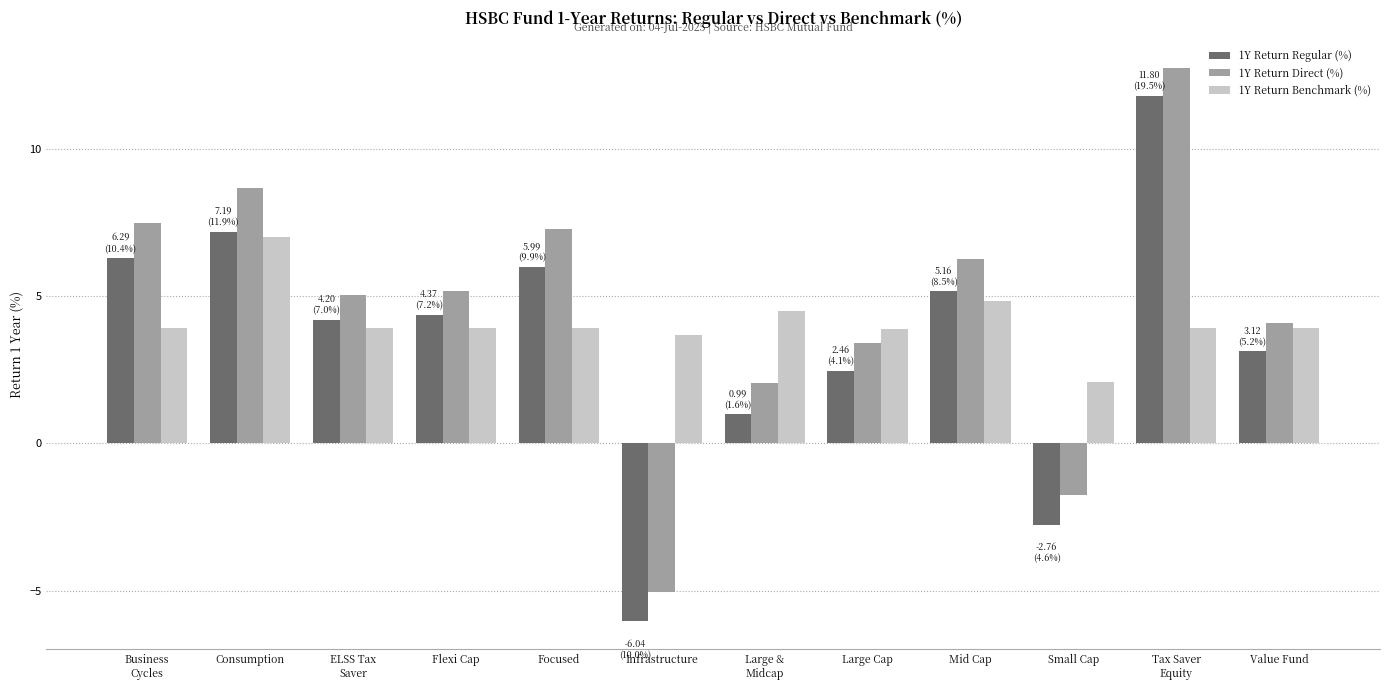

How many data points in 1Y Return Regular (%) are above 4?

7